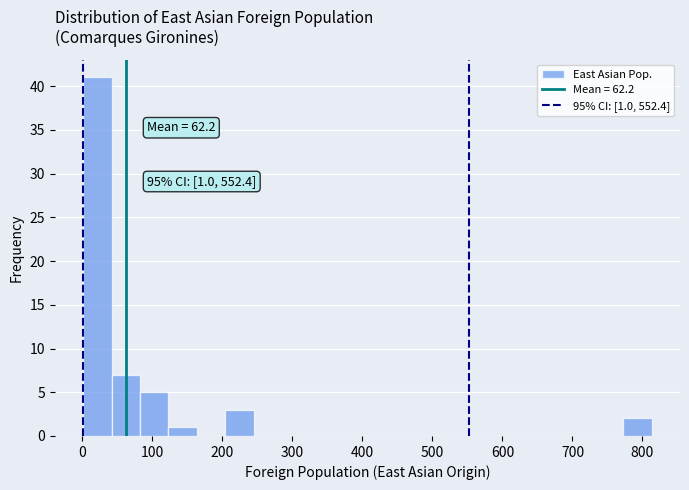

Over which range of the x-axis is the bar tallest?

0 to 40